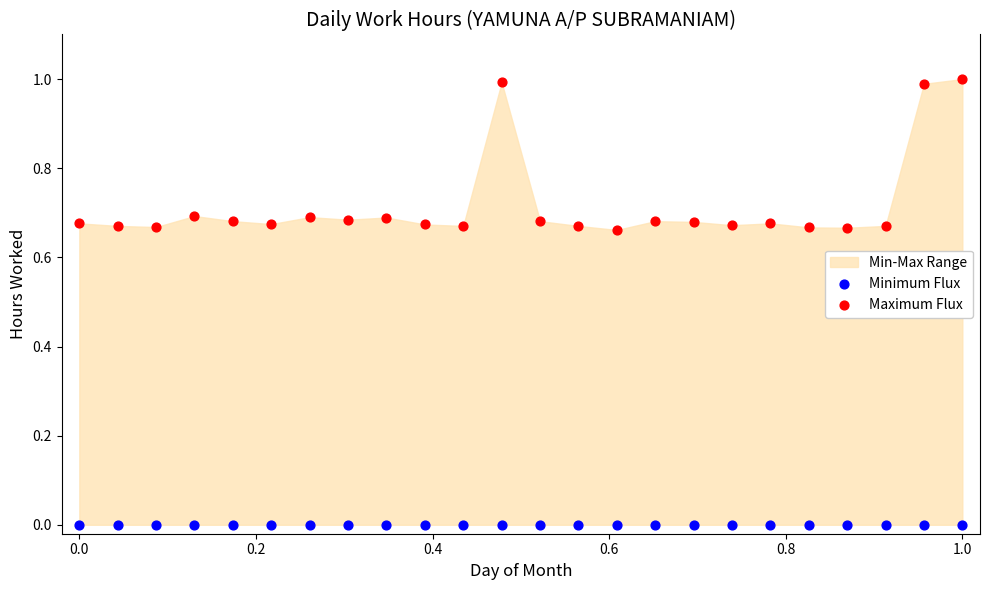

Which series reaches the maximum Y coordinate?

Maximum Flux